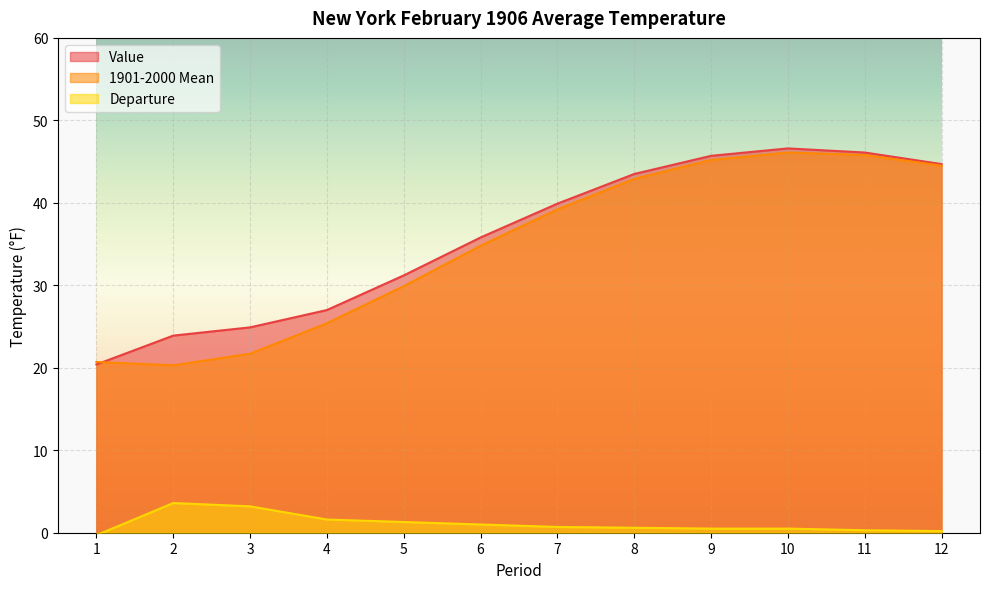

Does the chart display data point markers on the line(s)?

No